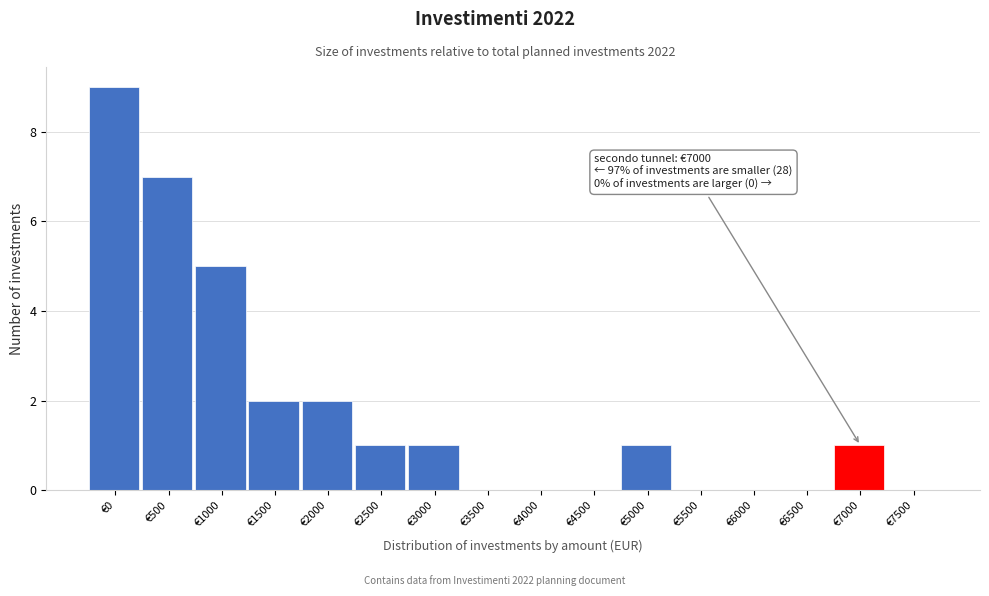

Reading right to left, transcribe all the data shown in this chart.

€7500=0	€7000=1	€6500=0	€6000=0	€5500=0	€5000=1	€4500=0	€4000=0	€3500=0	€3000=1	€2500=1	€2000=2	€1500=2	€1000=5	€500=7	€0=9